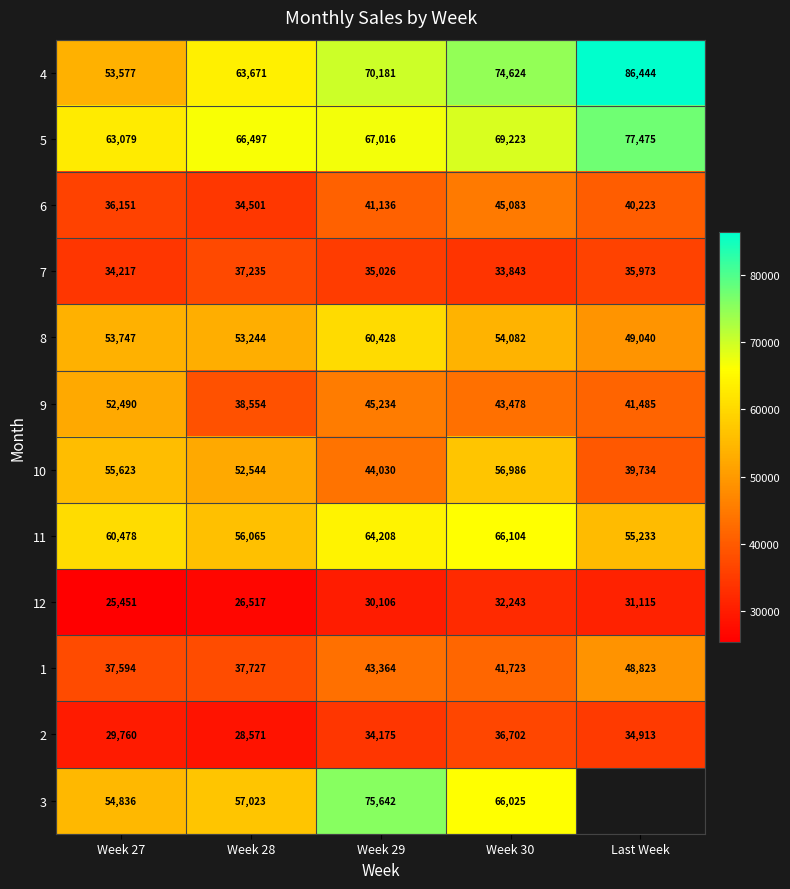

The value of 2 at Week 27 is 7671.6. True or false?

False